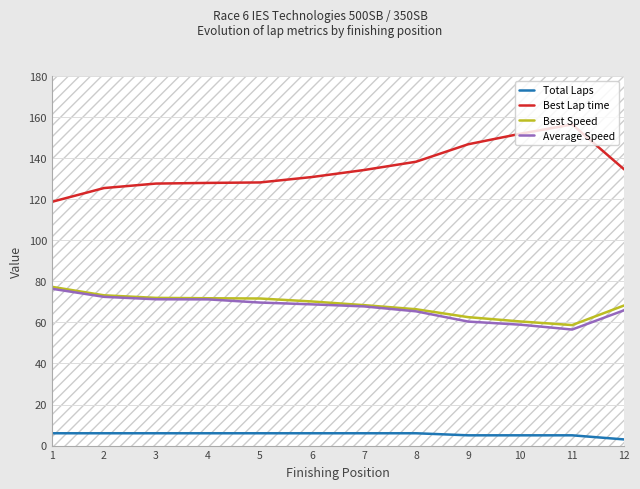

True or false: Total Laps and Best Speed intersect in this chart.

False